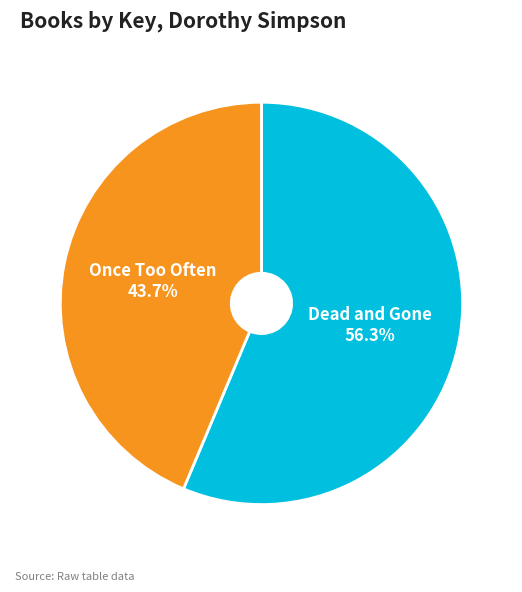

To the nearest percent, what is the difference between the largest and smallest slice percentages?

13%